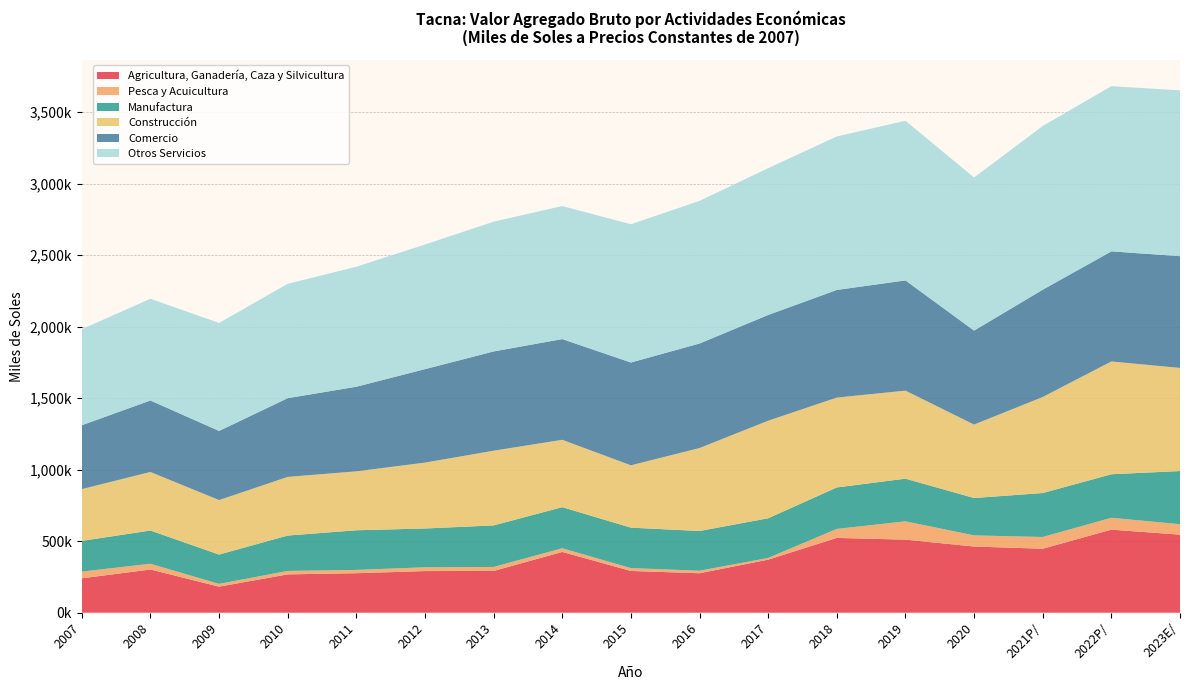

Reading left to right, extract all data points from this chart.

Agricultura, Ganadería, Caza y Silvicultura: 2007=240620	2008=302065	2009=182261	2010=268036	2011=276242	2012=291152	2013=292066	2014=424929	2015=292037	2016=275981	2017=371036	2018=522997	2019=511025	2020=462752	2021P/=447400	2022P/=580720	2023E/=545728
Pesca y Acuicultura: 2007=46983	2008=40256	2009=19251	2010=24221	2011=22990	2012=26536	2013=27930	2014=25597	2015=19889	2016=17677	2017=11865	2018=63021	2019=127960	2020=77857	2021P/=82100	2022P/=83112	2023E/=73083
Manufactura: 2007=214583	2008=232395	2009=205045	2010=247239	2011=277192	2012=271134	2013=290402	2014=287575	2015=282894	2016=277678	2017=277443	2018=289886	2019=298180	2020=261366	2021P/=307263	2022P/=304327	2023E/=371739
Construcción: 2007=361910	2008=409313	2009=381028	2010=410076	2011=412039	2012=460767	2013=522367	2014=470903	2015=435889	2016=580025	2017=682178	2018=628304	2019=615568	2020=513528	2021P/=671567	2022P/=788521	2023E/=721027
Comercio: 2007=446552	2008=500055	2009=483367	2010=550547	2011=591595	2012=653423	2013=694065	2014=704217	2015=718710	2016=730937	2017=739390	2018=752566	2019=770812	2020=657077	2021P/=750178	2022P/=769794	2023E/=781532
Otros Servicios: 2007=671581	2008=711024	2009=755127	2010=799610	2011=839050	2012=871260	2013=907227	2014=930171	2015=966777	2016=997358	2017=1026147	2018=1073309	2019=1116094	2020=1070444	2021P/=1144527	2022P/=1155123	2023E/=1159295